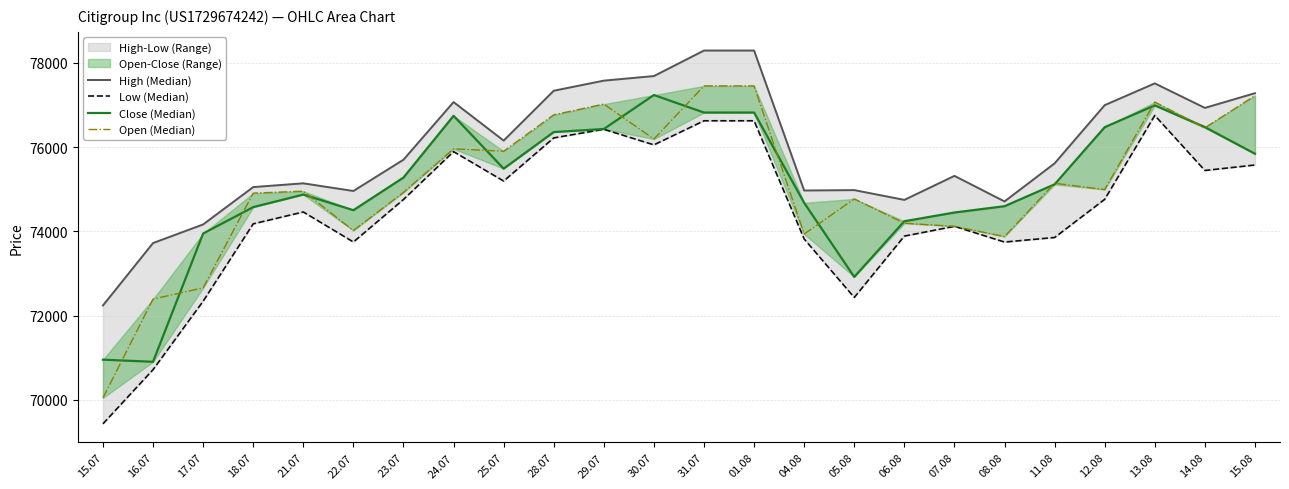

Rank the series by their maximum value, from highest to lowest.

High (Median), Open (Median), Close (Median), Low (Median)